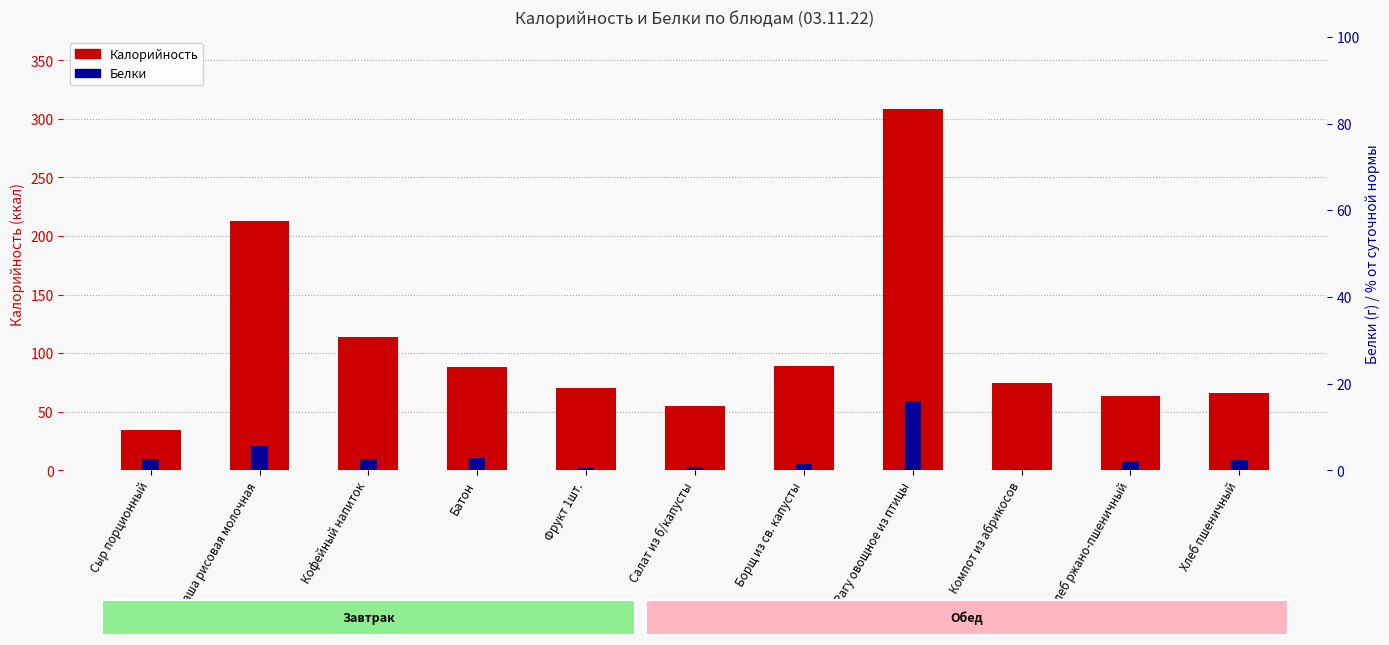

At which category does the chart reach its peak across all series?

Рагу овощное из птицы